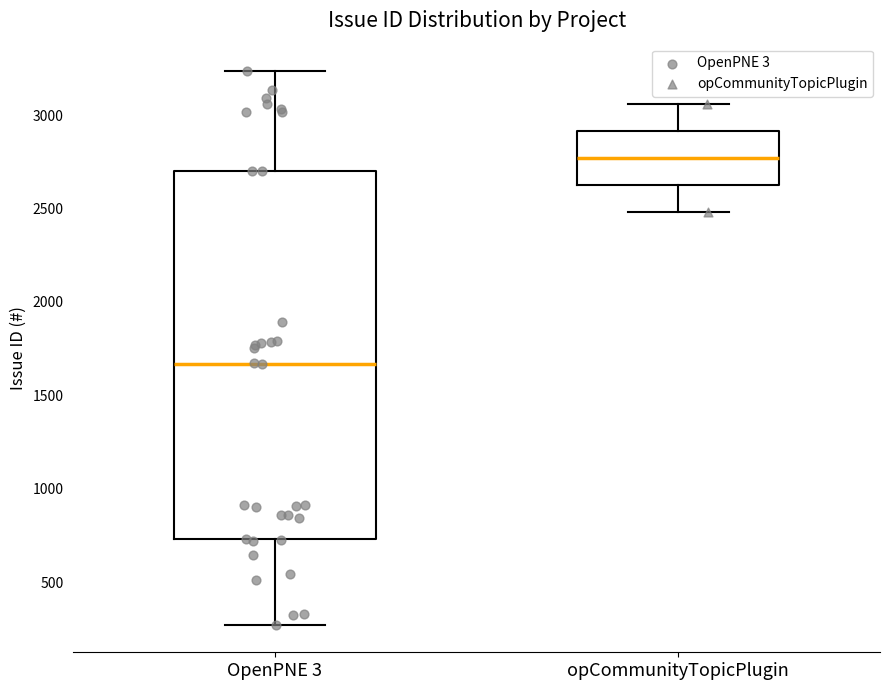

Which box is the tallest, from its lower edge to its upper edge?

OpenPNE 3